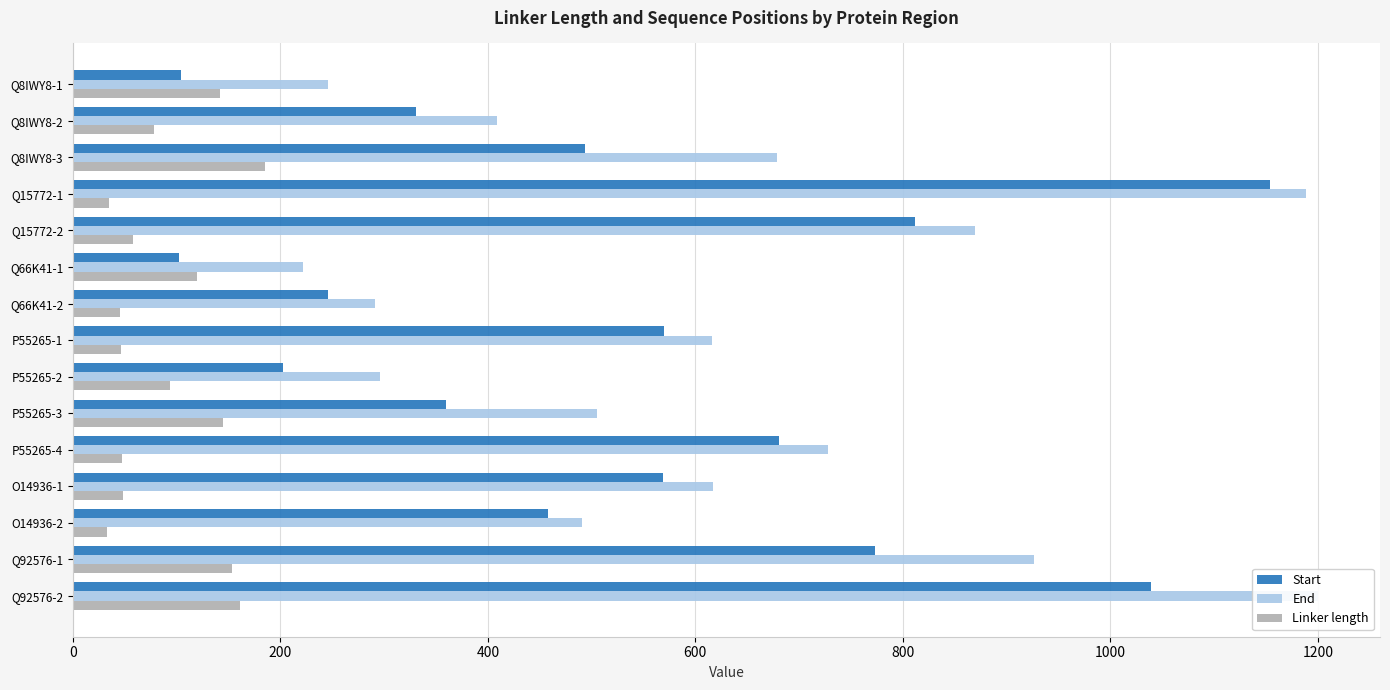

Which series changed the most between P55265-2 and P55265-3?

End